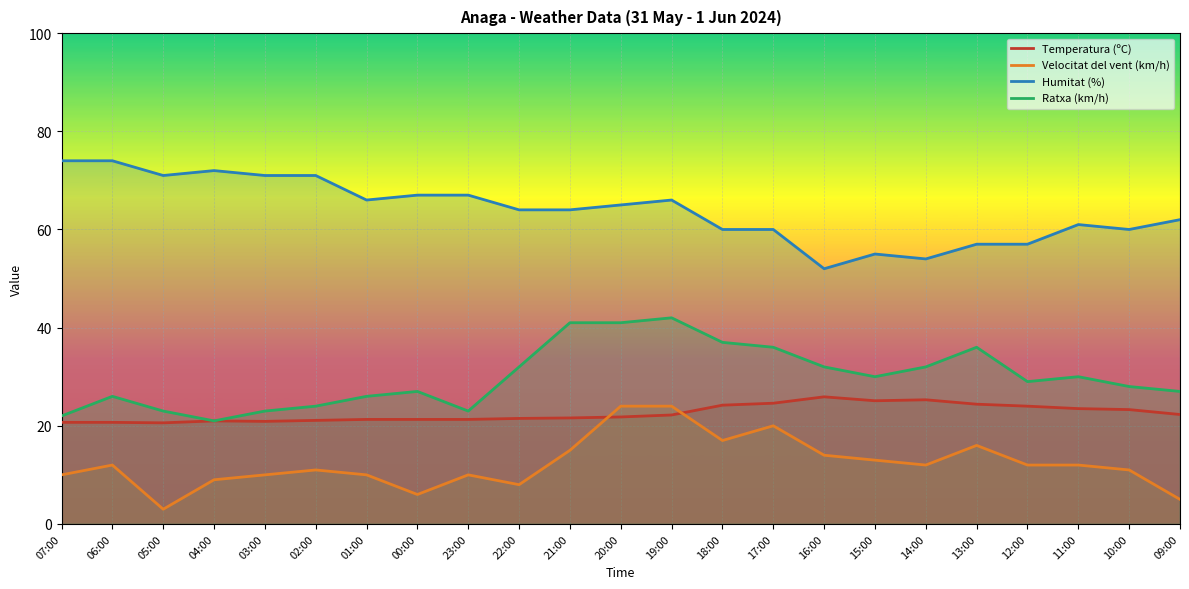

What is the total value across all series at 21:00?

141.6